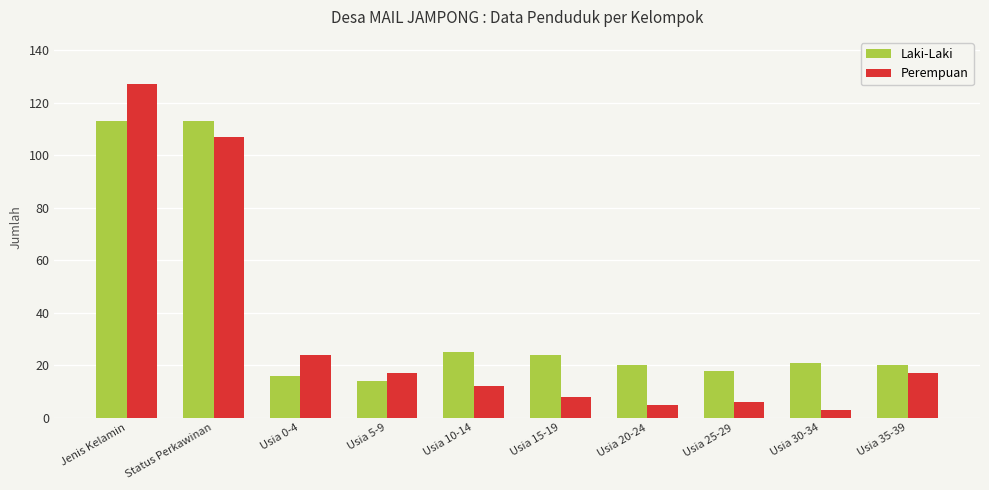

The value of Perempuan at Usia 0-4 is 24. True or false?

True